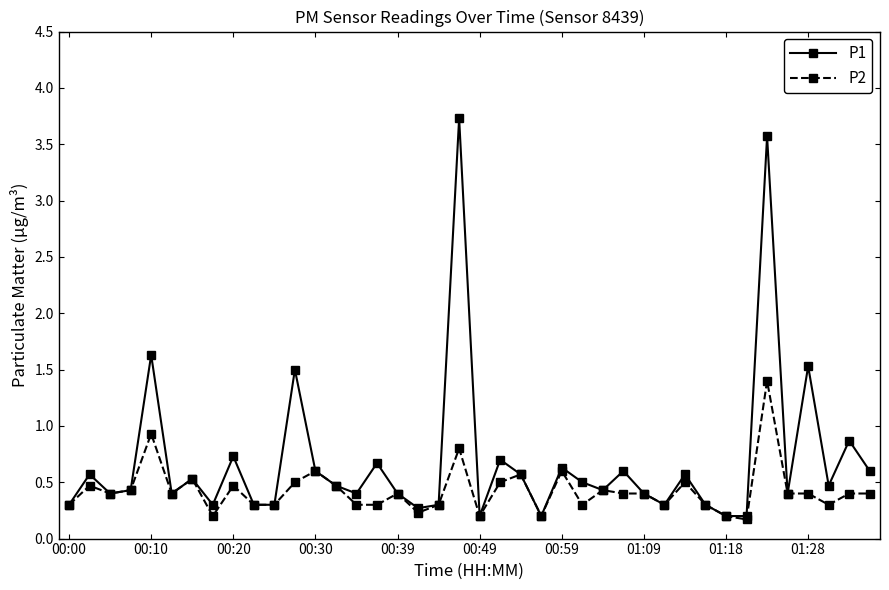

What is the value of the P2 point at the 20th from the left?

0.8